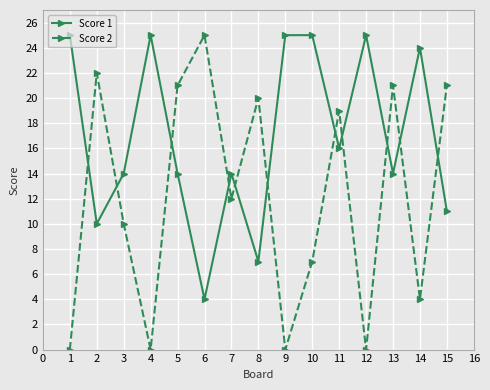

What are all the series names shown in the legend?

Score 1, Score 2